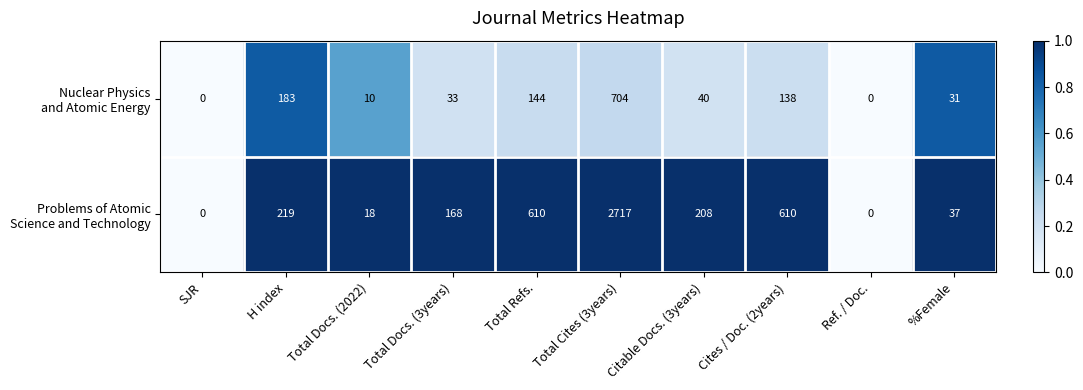

What is the difference between the highest and lowest values at H index?

36